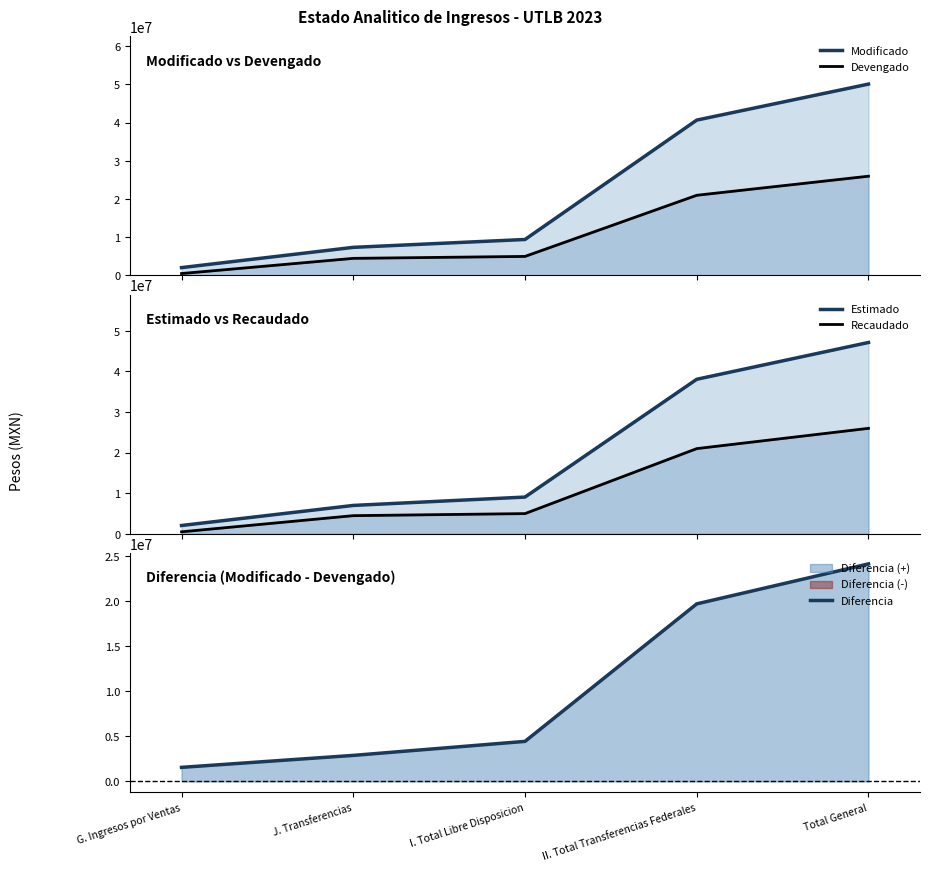

Reading right to left, extract all data points from this chart.

Modificado: Total General=50083773.4	II. Total Transferencias Federales=40661886.7	I. Total Libre Disposicion=9421886.7	J. Transferencias=7361836.7	G. Ingresos por Ventas=2060050.0
Devengado: Total General=25980097.7	II. Total Transferencias Federales=20990048.9	I. Total Libre Disposicion=4990048.8	J. Transferencias=4483260.6	G. Ingresos por Ventas=506788.2
Estimado: Total General=47120162.1	II. Total Transferencias Federales=38060081.0	I. Total Libre Disposicion=9060081.1	J. Transferencias=7000031.0	G. Ingresos por Ventas=2060050.0
Recaudado: Total General=25980097.7	II. Total Transferencias Federales=20990048.9	I. Total Libre Disposicion=4990048.8	J. Transferencias=4483260.6	G. Ingresos por Ventas=506788.2
Diferencia: Total General=24103675.7	II. Total Transferencias Federales=19671837.8	I. Total Libre Disposicion=4431837.8	J. Transferencias=2878576.1	G. Ingresos por Ventas=1553261.8